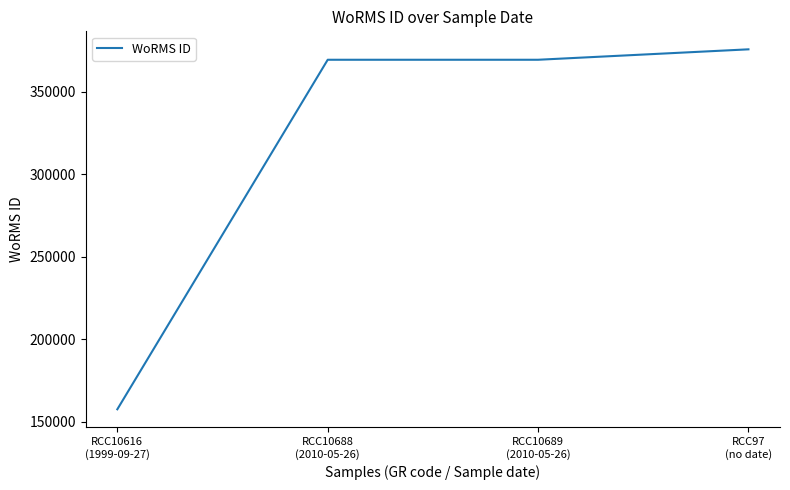

What is the ratio of the value at RCC10689
(2010-05-26) to the value at RCC10688
(2010-05-26)?

1.0